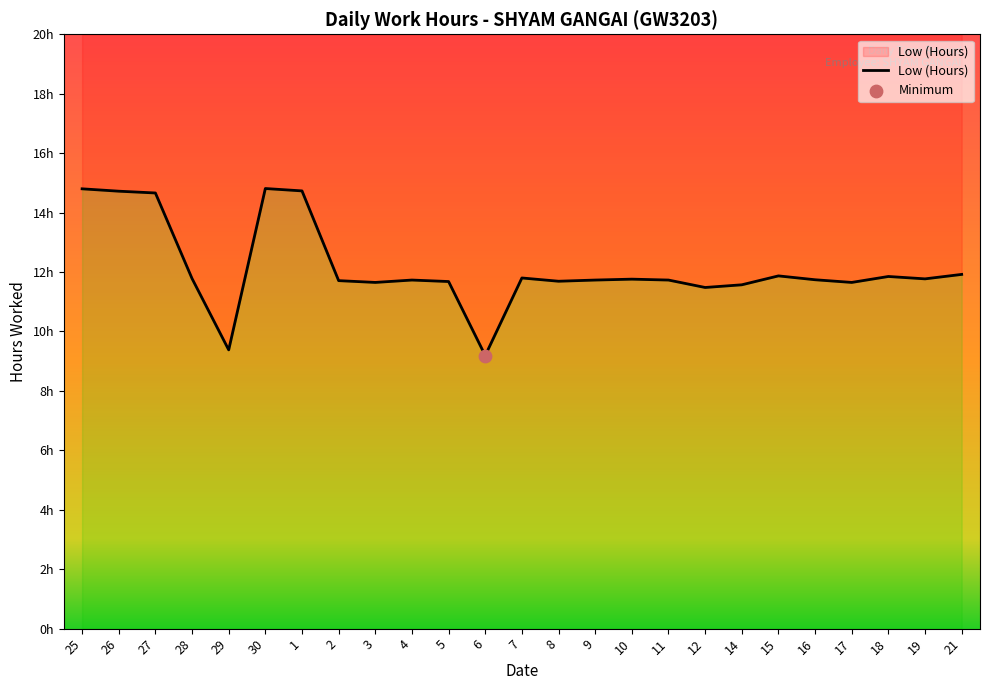

What is the change in value from 29 to 2?

+2.3